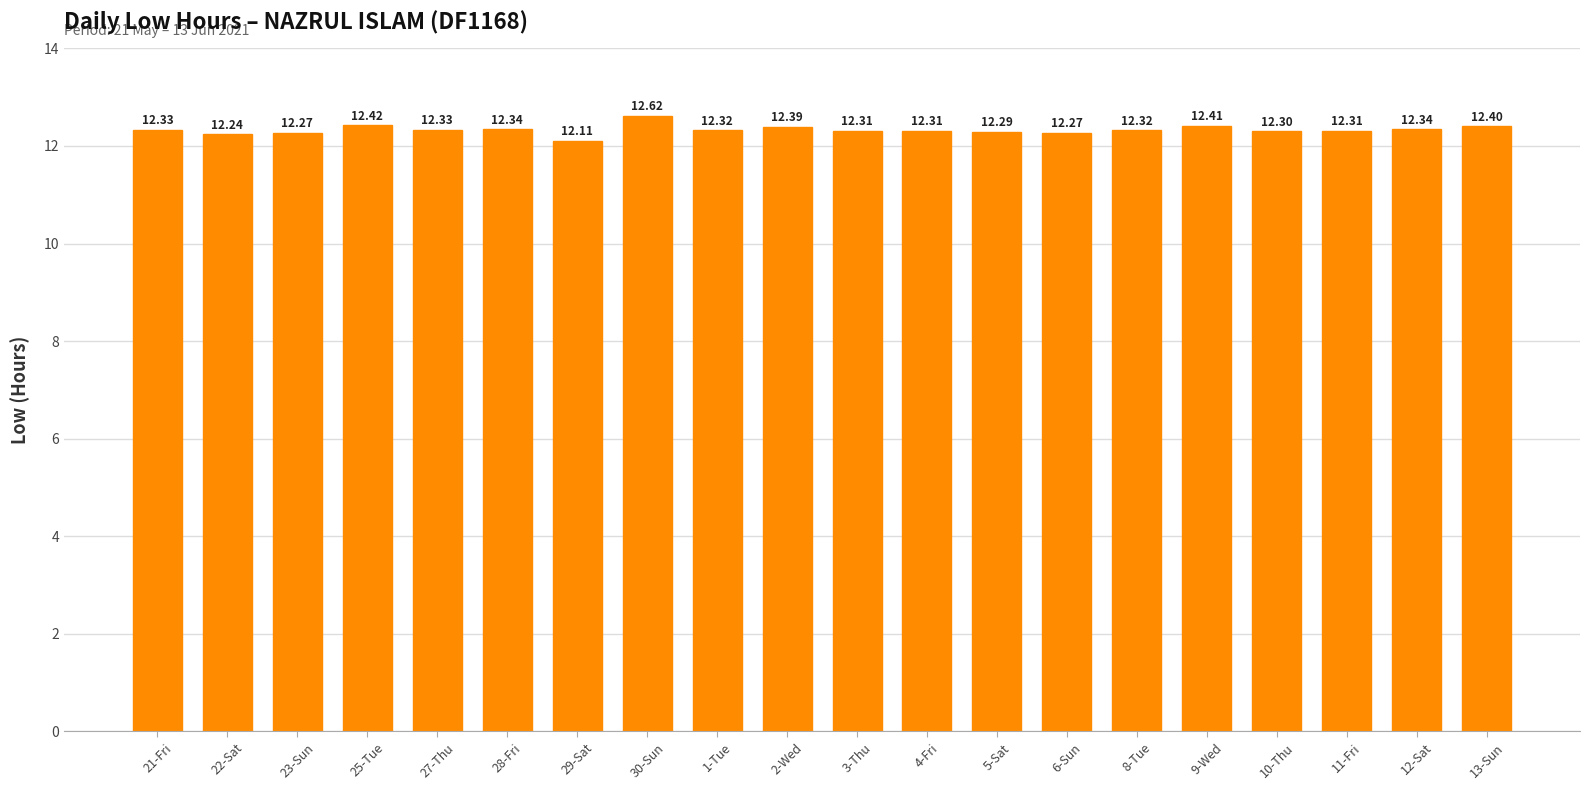

What is the maximum value shown in the chart?

12.6